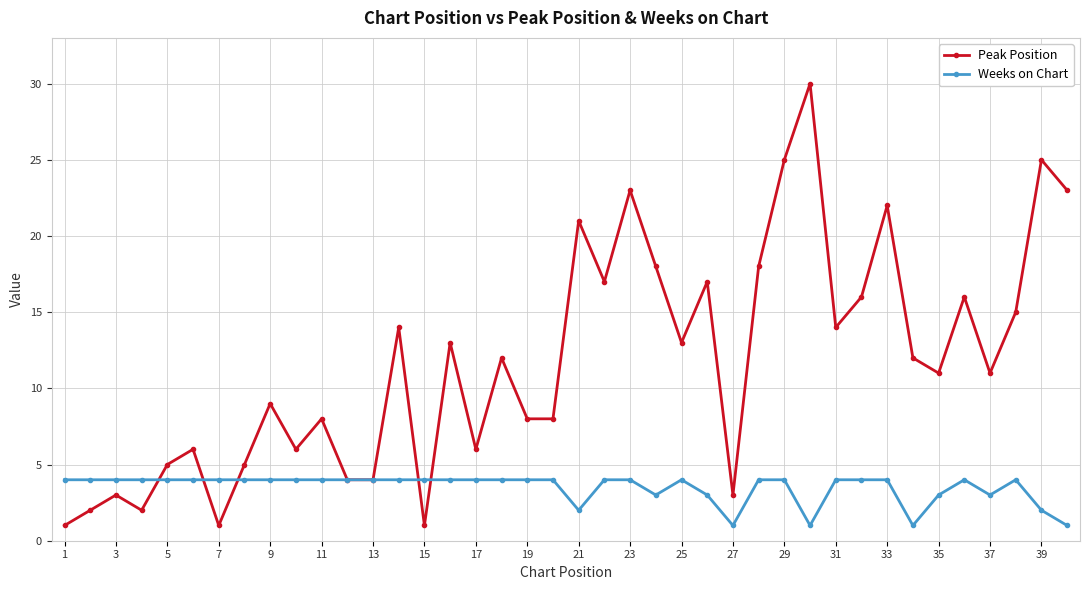

Which series ends up on top after the final intersection of Weeks on Chart and Peak Position?

Peak Position